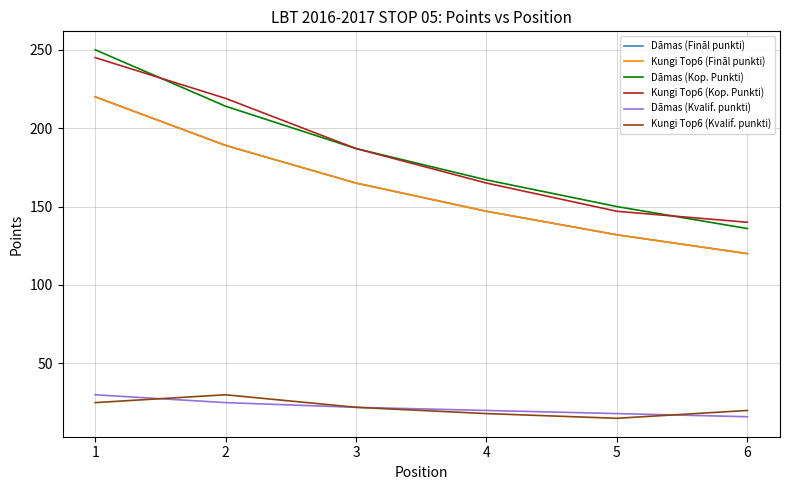

Does the chart display data point markers on the line(s)?

No